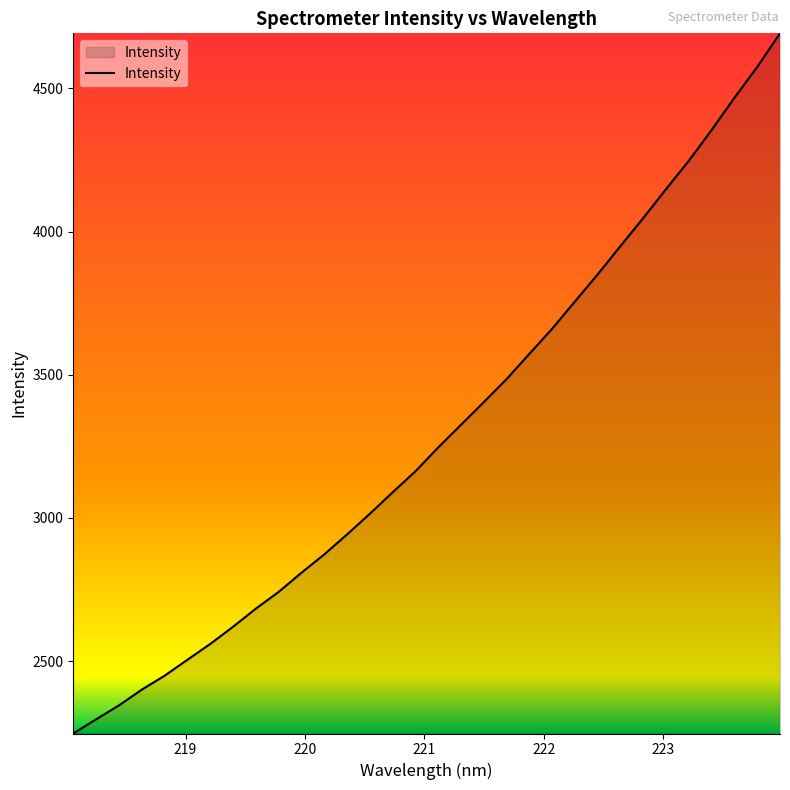

How many lines are shown in the chart?

1